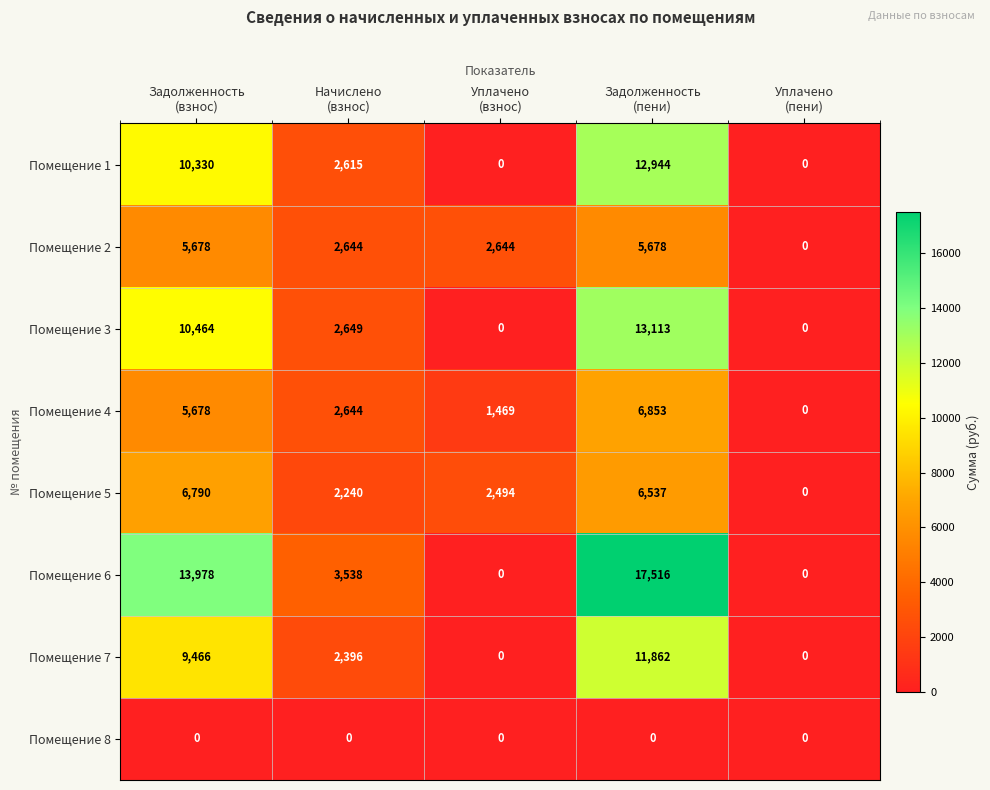

What is the sum of all Помещение 1 values?

25889